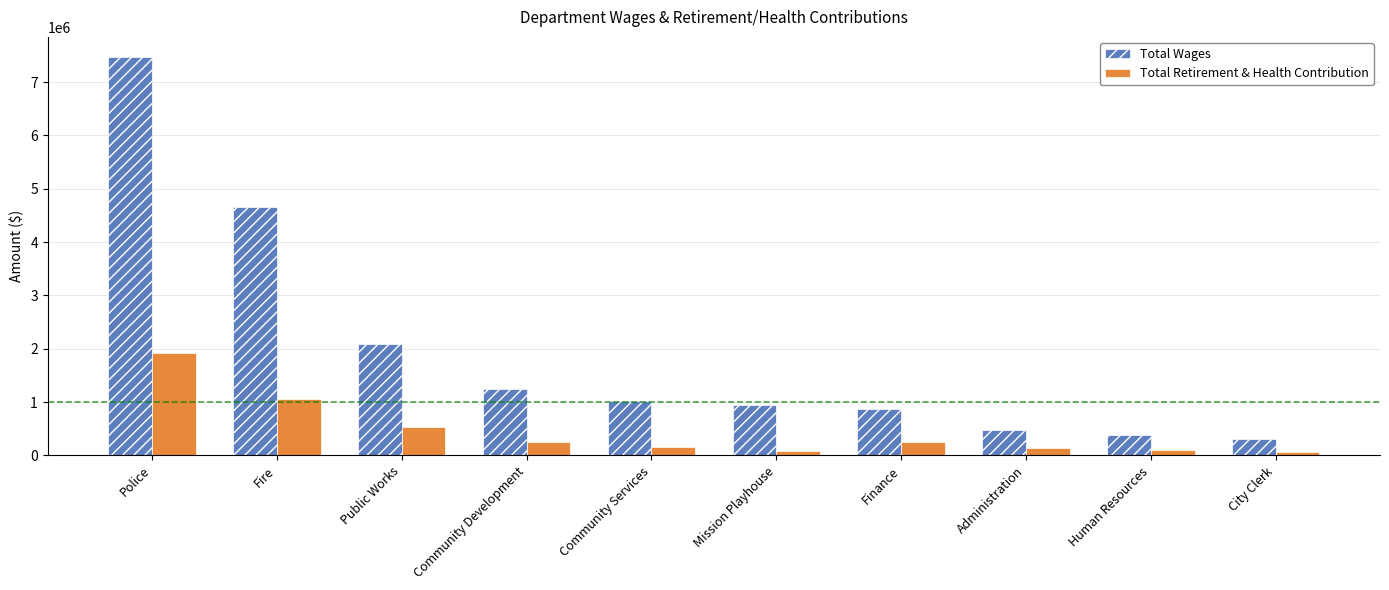

What is the difference between the maximum and minimum values in the Total Retirement & Health Contribution series?

1861825